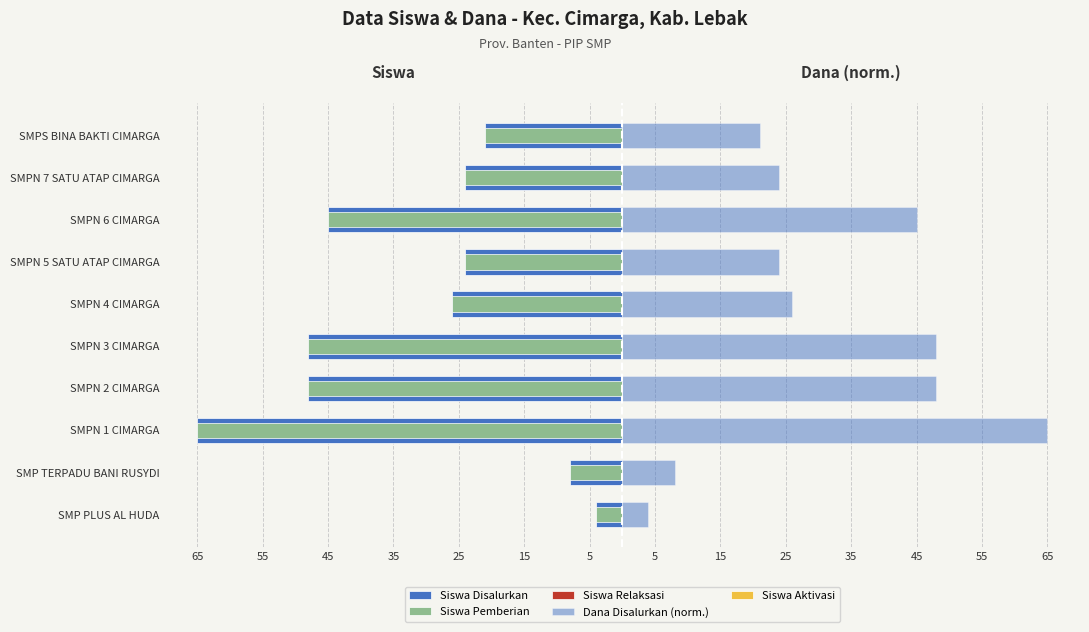

What is the spread (max minus min) of values at 25?

96.0